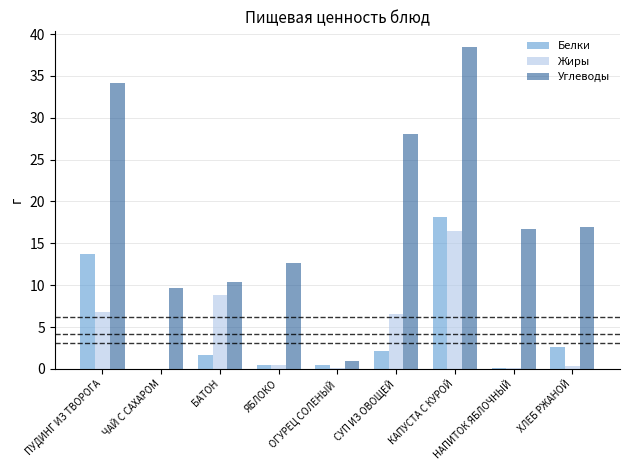

What is the maximum value shown in the chart?

38.4